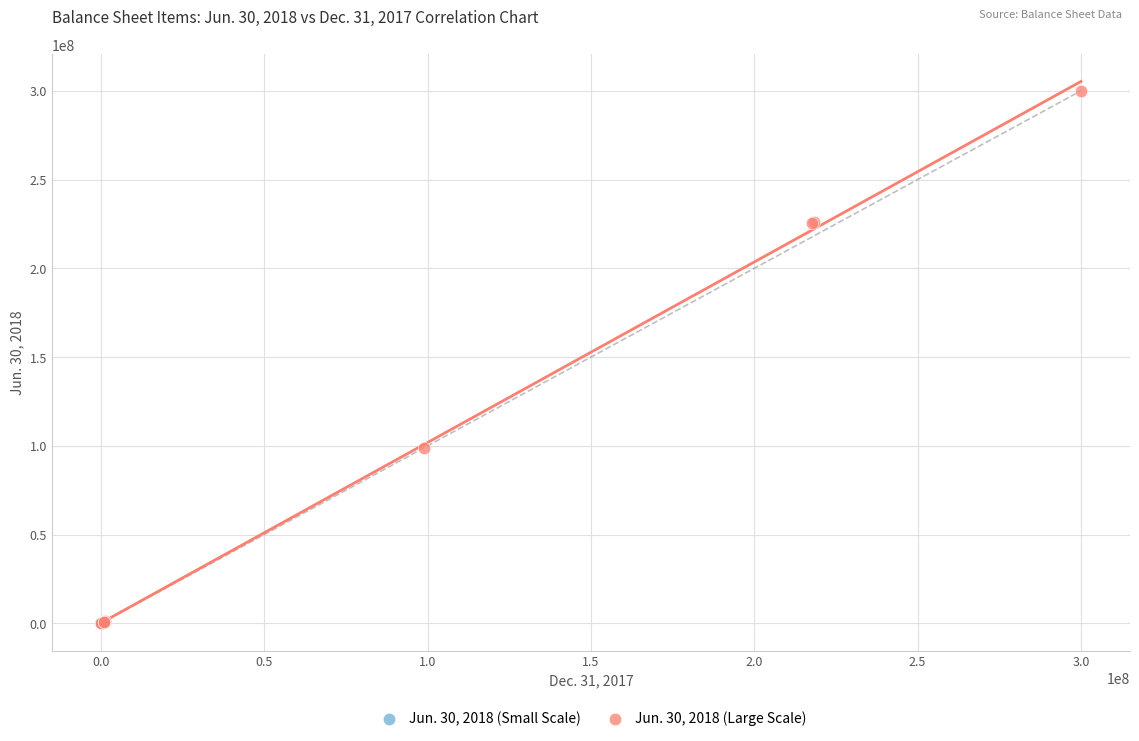

Which series has the widest spread of Y values?

Jun. 30, 2018 (Large Scale)